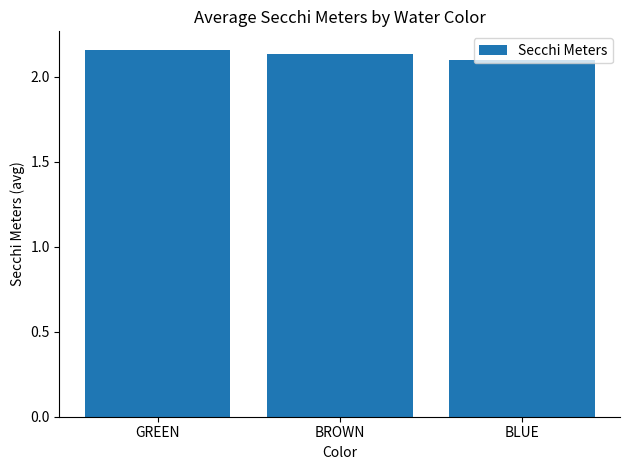

What is the sum of all values?

6.4